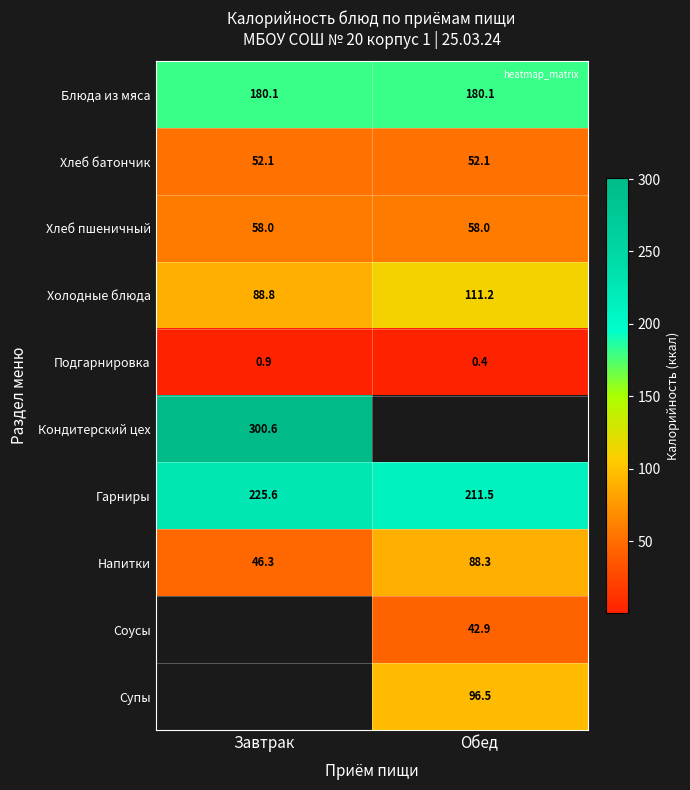

Where does the Напитки series first go above 88?

Обед